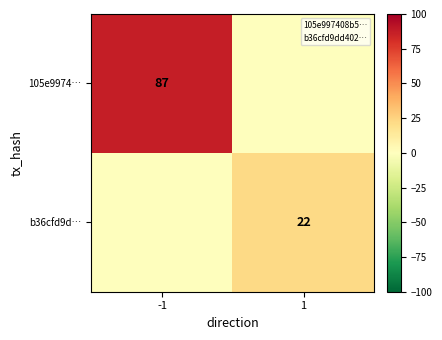

The value of b36cfd9d… at 1 is 22. True or false?

True